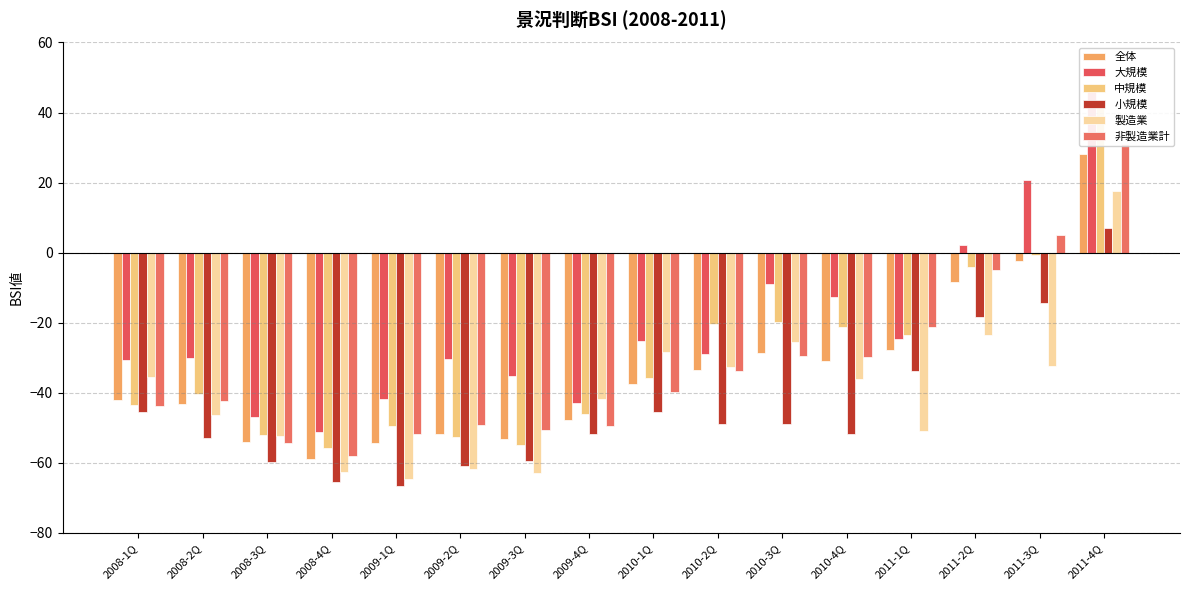

Reading left to right, what are all the values shown in this chart?

全体: -42.2	-43.2	-54.0	-59.0	-54.5	-51.8	-53.1	-47.8	-37.5	-33.4	-28.6	-31.0	-27.8	-8.5	-2.4	28.3
大規模: -30.7	-30.0	-46.9	-51.3	-41.7	-30.4	-35.3	-43.0	-25.1	-28.9	-9.0	-12.7	-24.8	2.2	20.8	47.6
中規模: -43.6	-40.3	-52.0	-55.8	-49.5	-52.7	-54.9	-46.1	-35.7	-20.5	-19.8	-21.2	-23.4	-4.1	-0.7	42.0
小規模: -45.4	-52.8	-59.8	-65.5	-66.5	-60.8	-59.4	-51.8	-45.6	-48.9	-48.8	-51.7	-33.9	-18.4	-14.5	7.1
製造業: -35.4	-46.5	-52.5	-62.6	-64.6	-61.8	-63.0	-41.8	-28.3	-32.6	-25.4	-36.1	-51.0	-23.4	-32.4	17.5
非製造業計: -43.8	-42.4	-54.5	-58.1	-51.8	-49.2	-50.7	-49.5	-39.8	-33.7	-29.5	-29.8	-21.3	-5.1	5.0	31.0